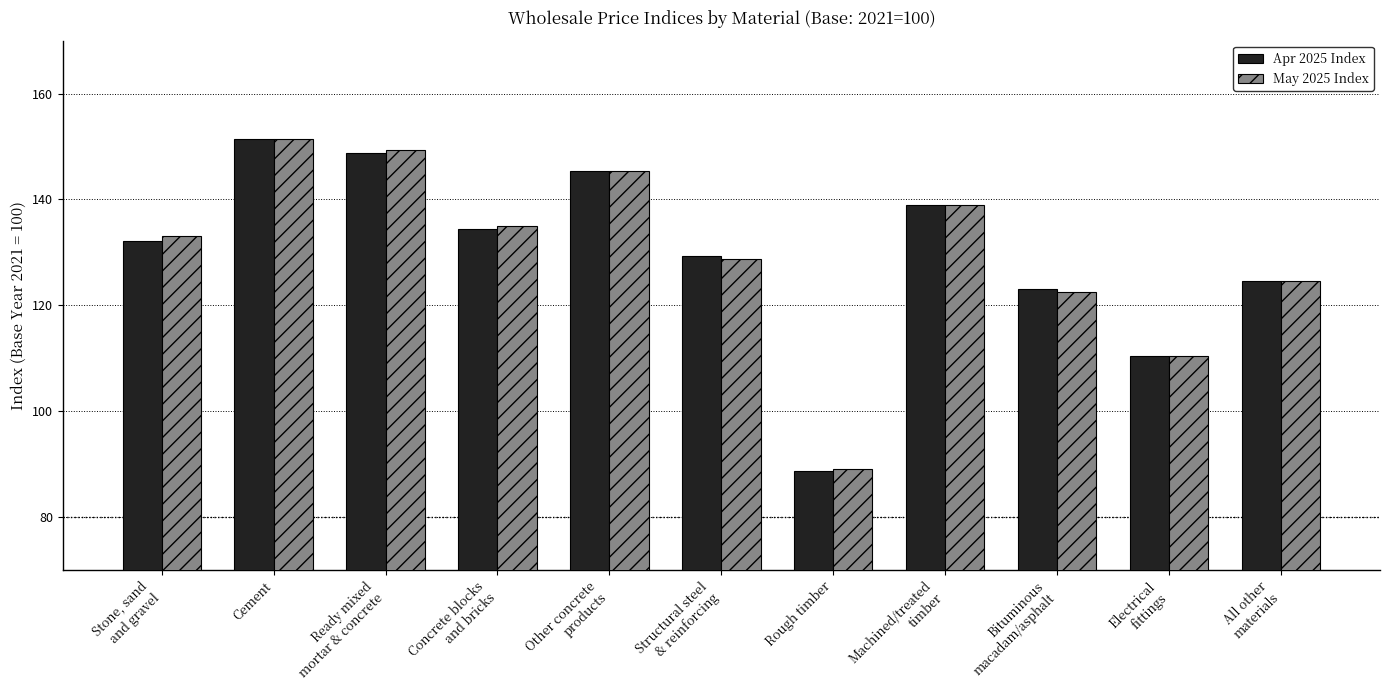

How many series are shown in this chart?

2